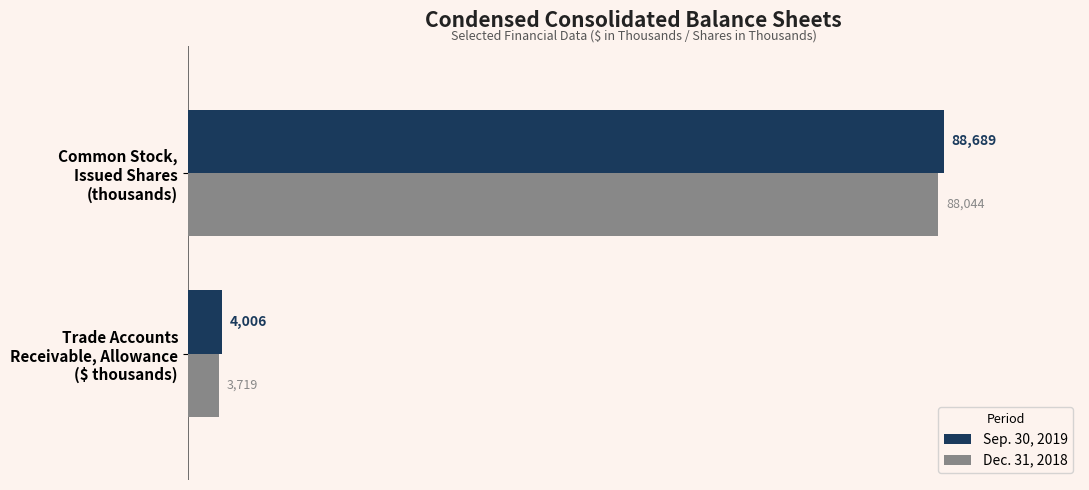

What is the minimum value for Sep. 30, 2019?

4006